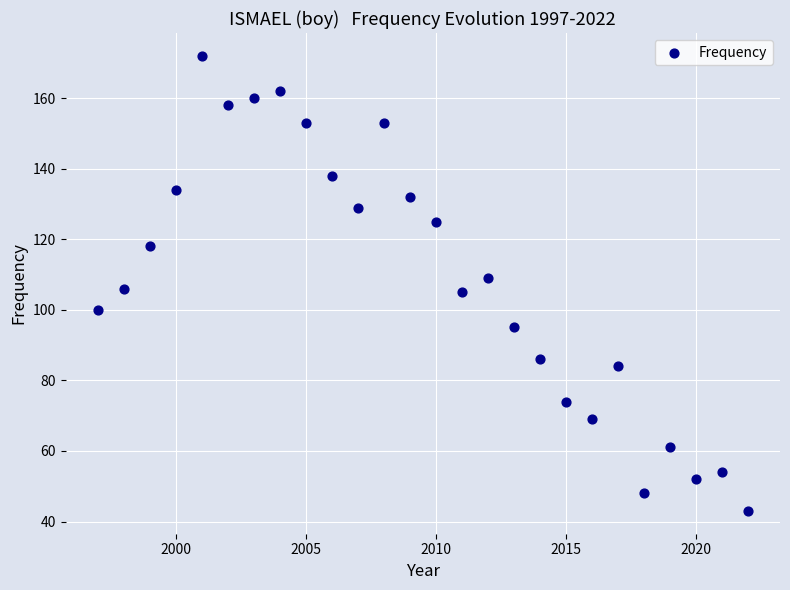

What is the range of Y values (max minus min)?

129